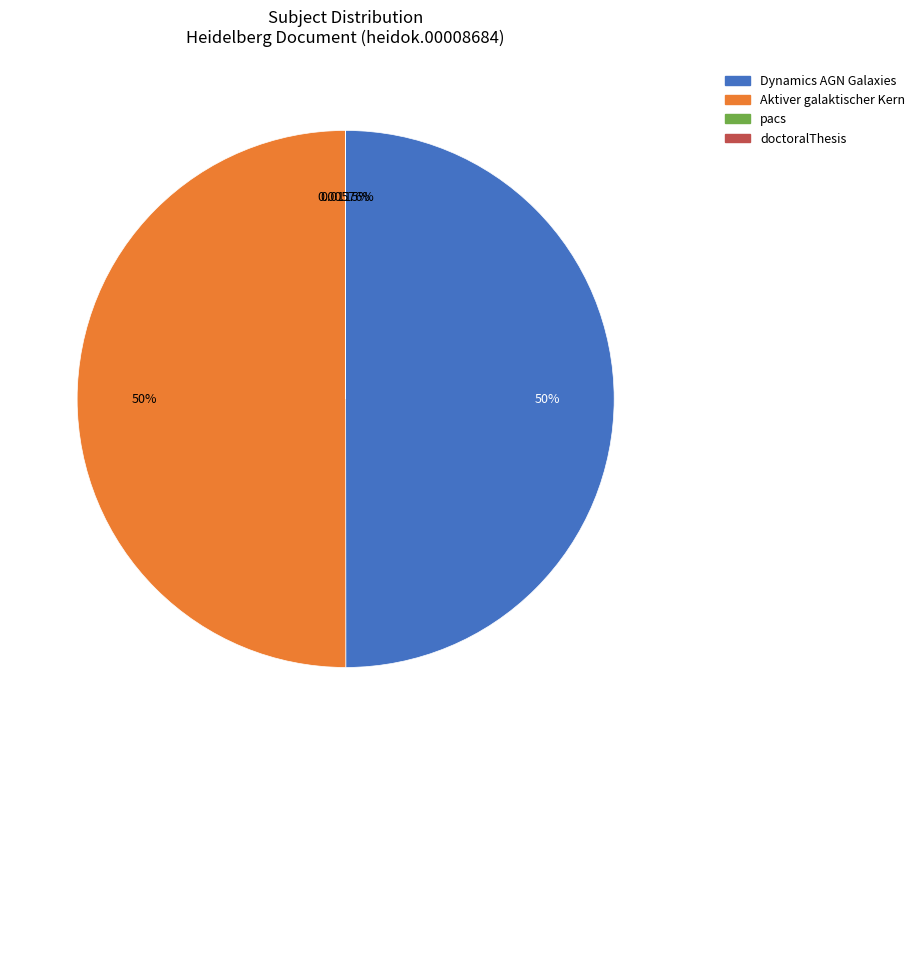

What is the smallest slice in the pie chart?

pacs